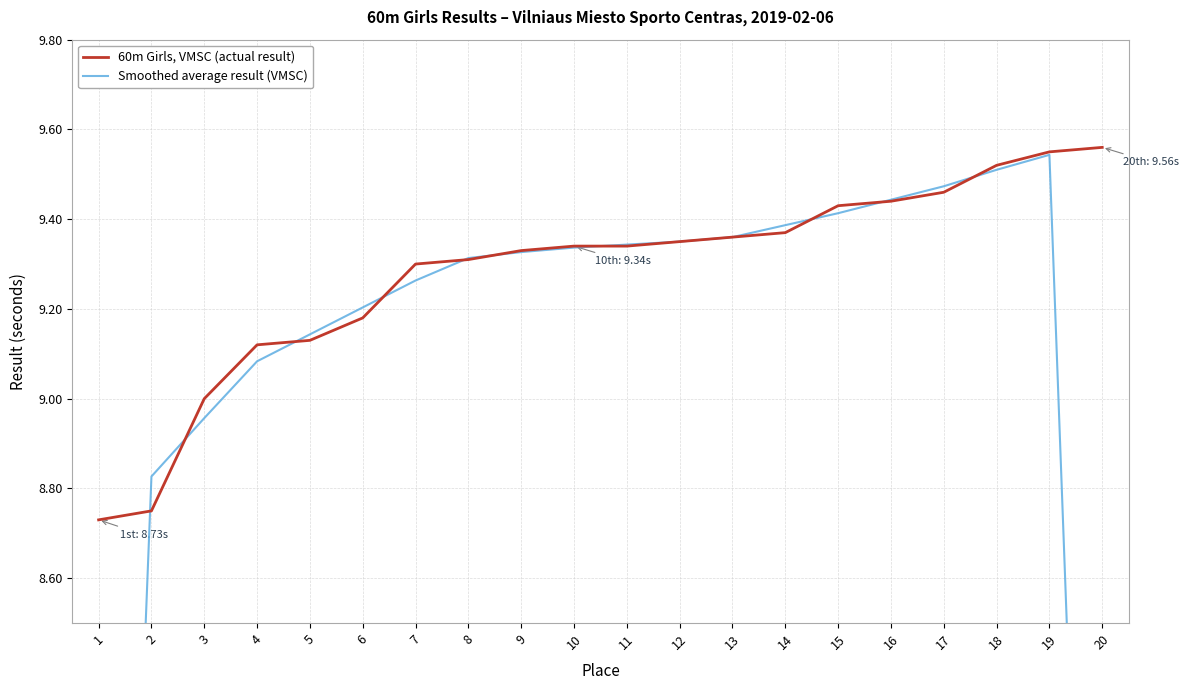

The value of 60m Girls, VMSC (actual result) at 1 is 1.9. True or false?

False